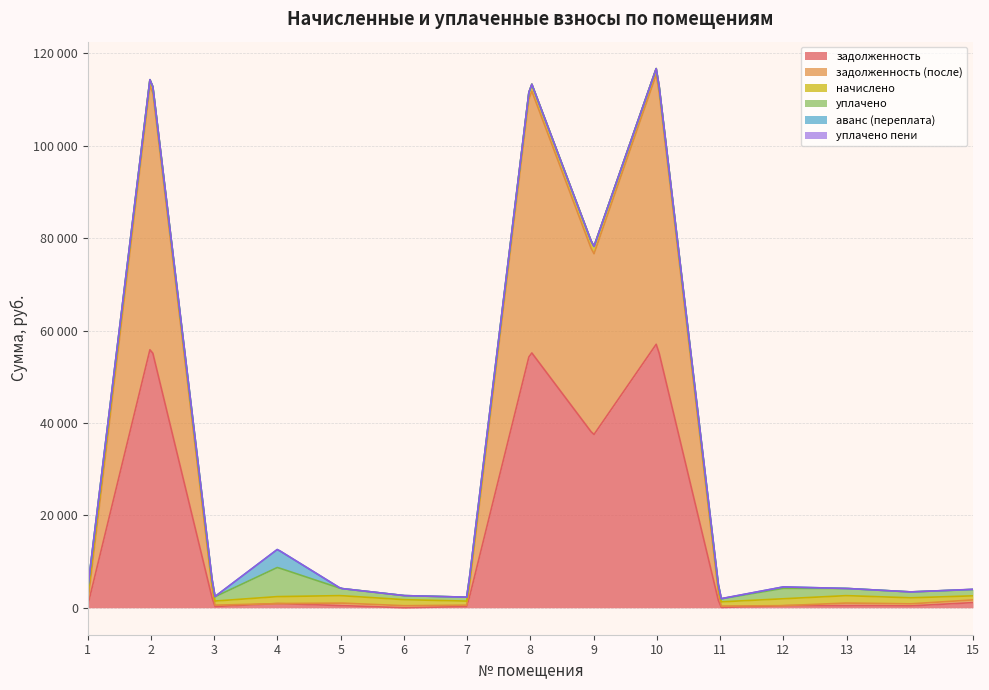

Which series has the widest spread of values?

задолженность (после)